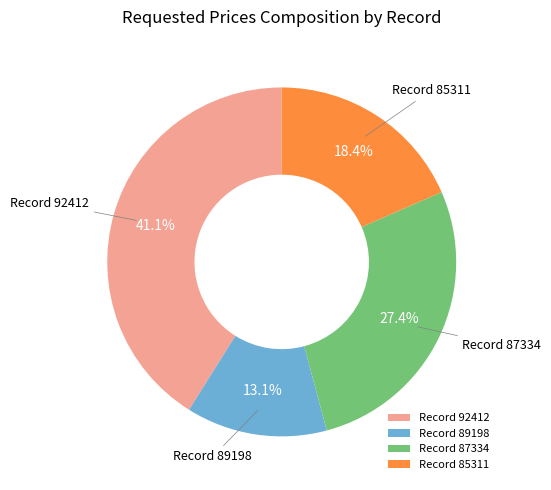

Is Record 85311 the majority of the pie?

No